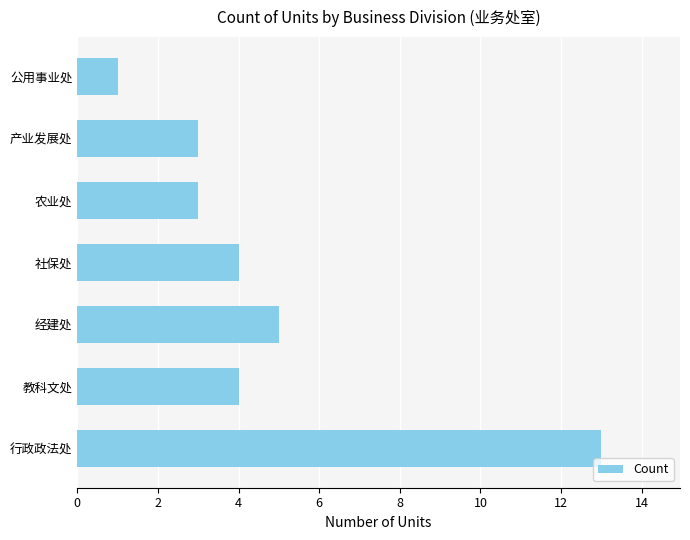

Reading bottom to top, extract all data points from this chart.

13	4	5	4	3	3	1